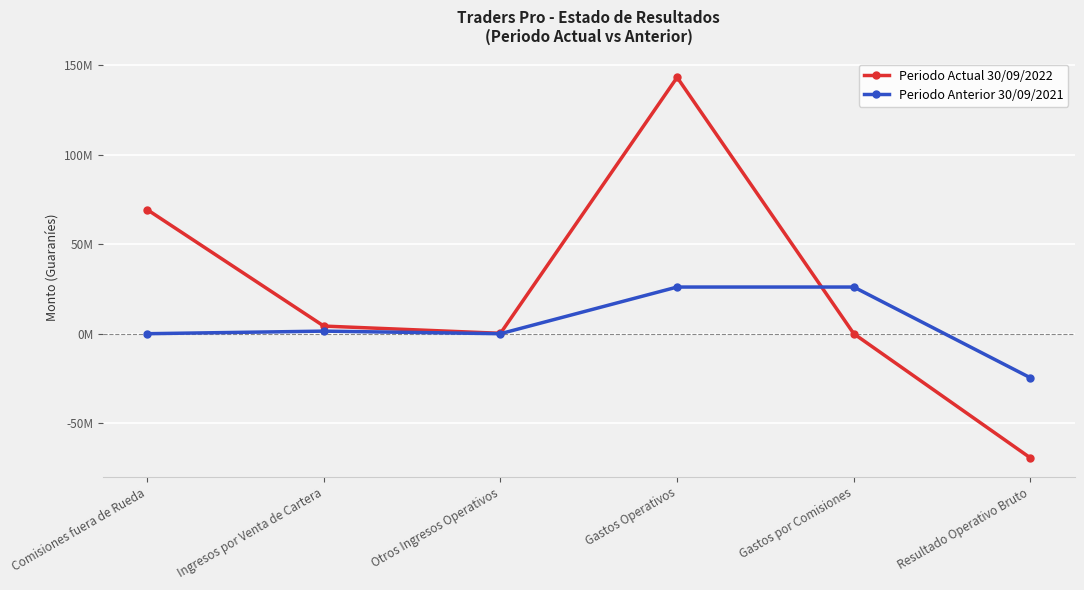

What are all the series names shown in the legend?

Periodo Actual 30/09/2022, Periodo Anterior 30/09/2021